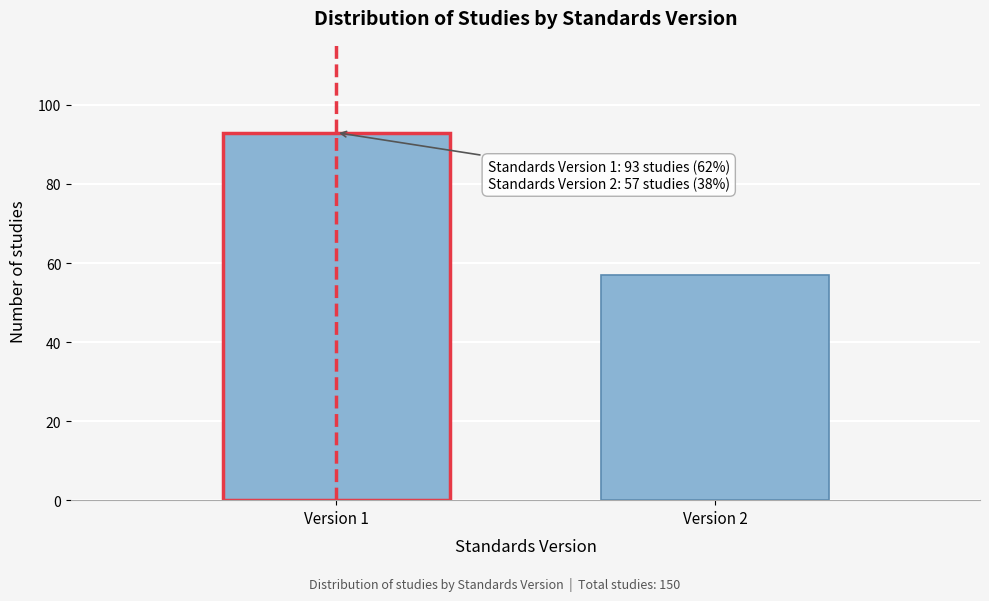

Reading left to right, list all the values displayed in this chart.

93	57